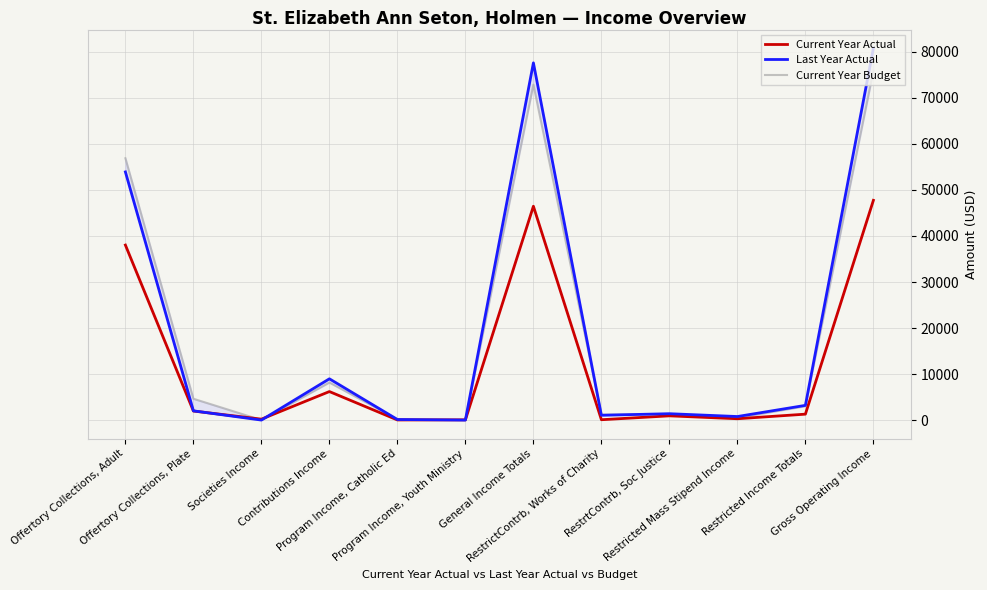

At which category does the chart reach its minimum across all series?

Societies Income